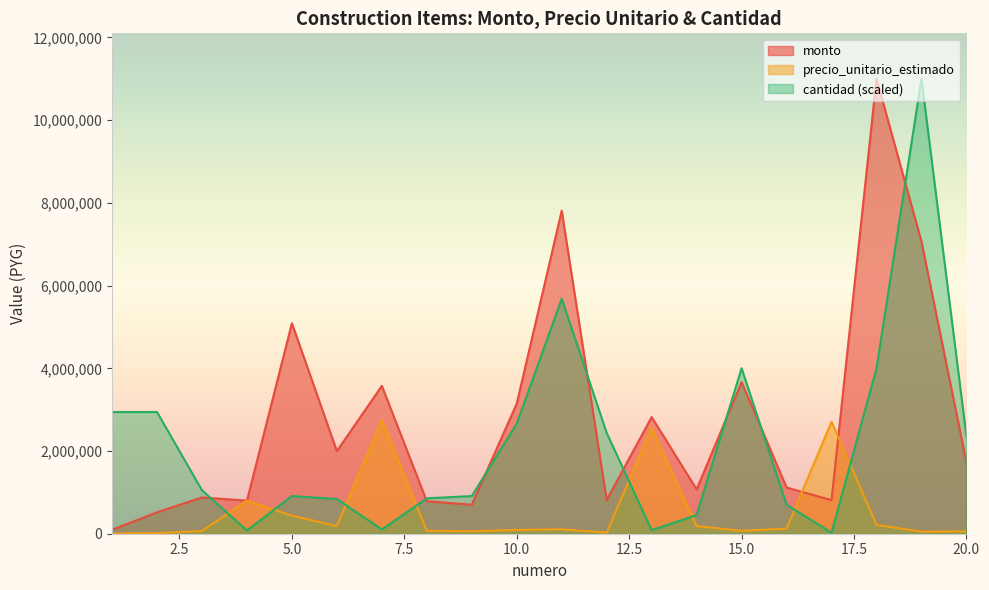

True or false: cantidad and monto cross at least once.

True